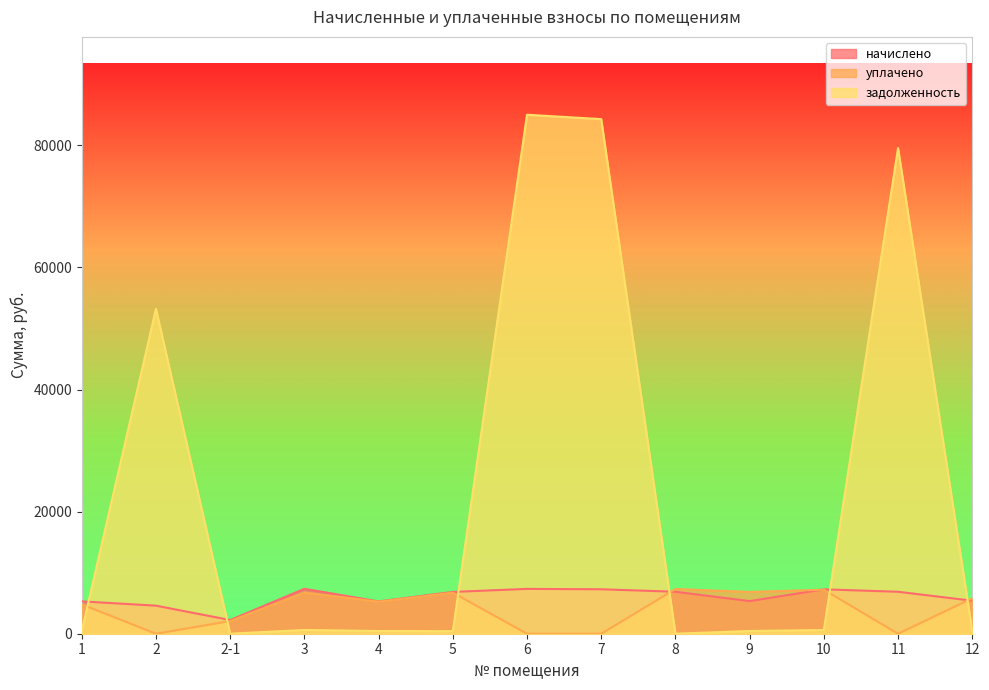

Which category has the highest value in the уплачено series?

8